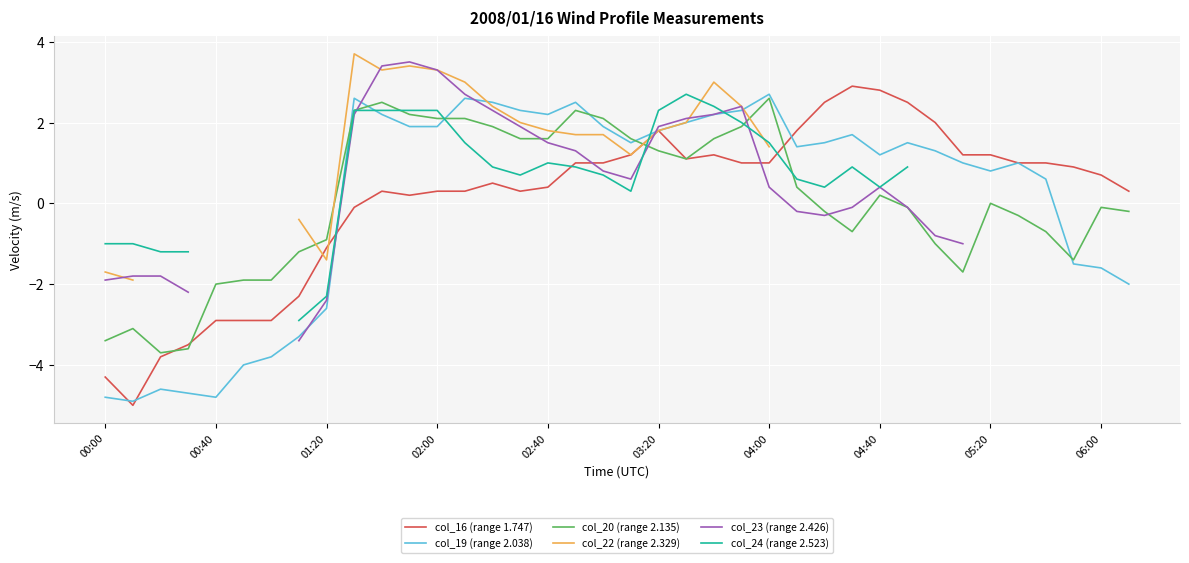

The col_20 (range 2.135) series shows -2.0 at 00:40. True or false?

True